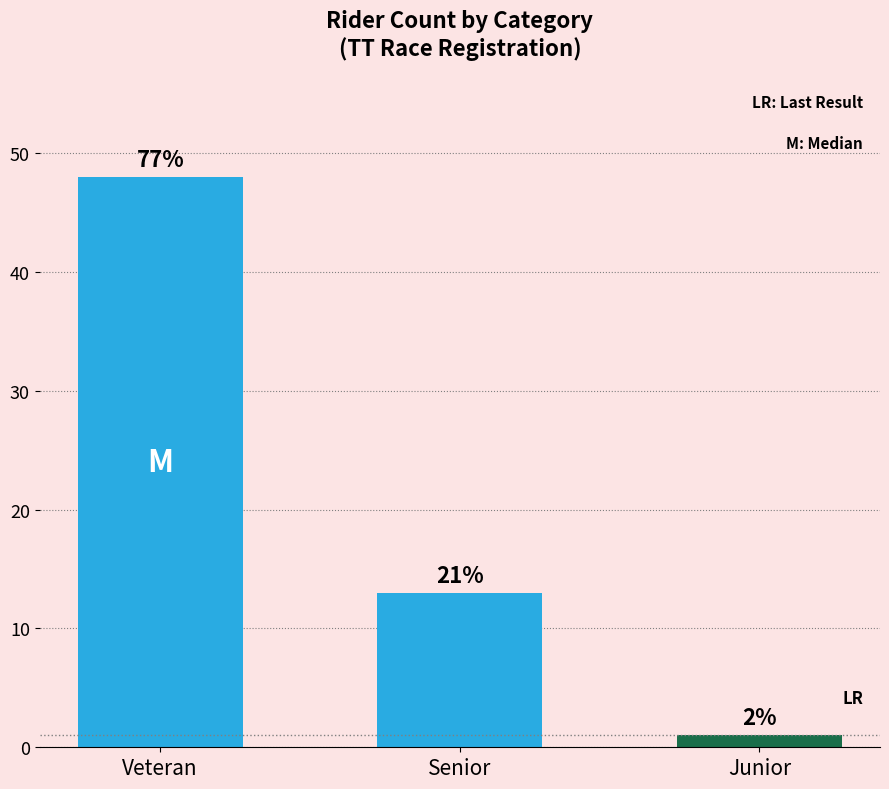

Read the value at Senior, to the nearest 10.

10